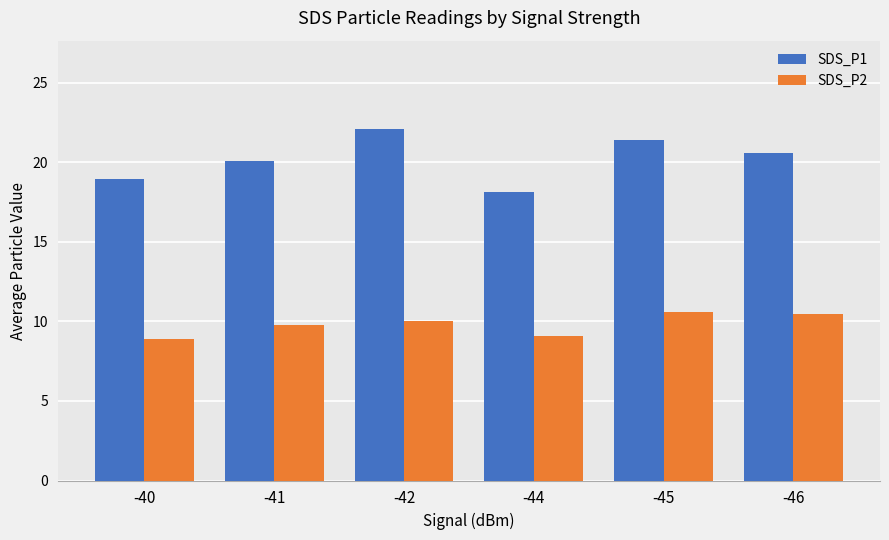

Where does the SDS_P2 series first go above 10?

-42